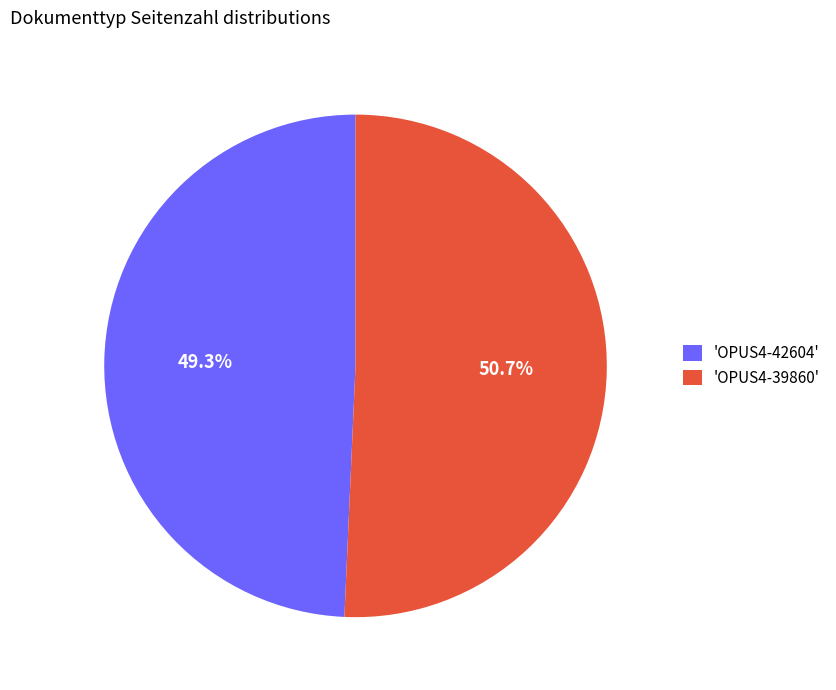

Between 'OPUS4-42604' and 'OPUS4-39860', which is larger?

'OPUS4-39860'